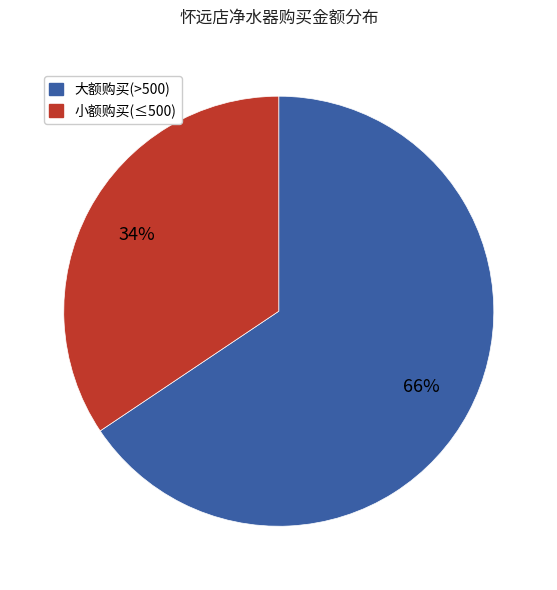

Rank the categories by value from lowest to highest.

小额购买(≤500), 大额购买(>500)